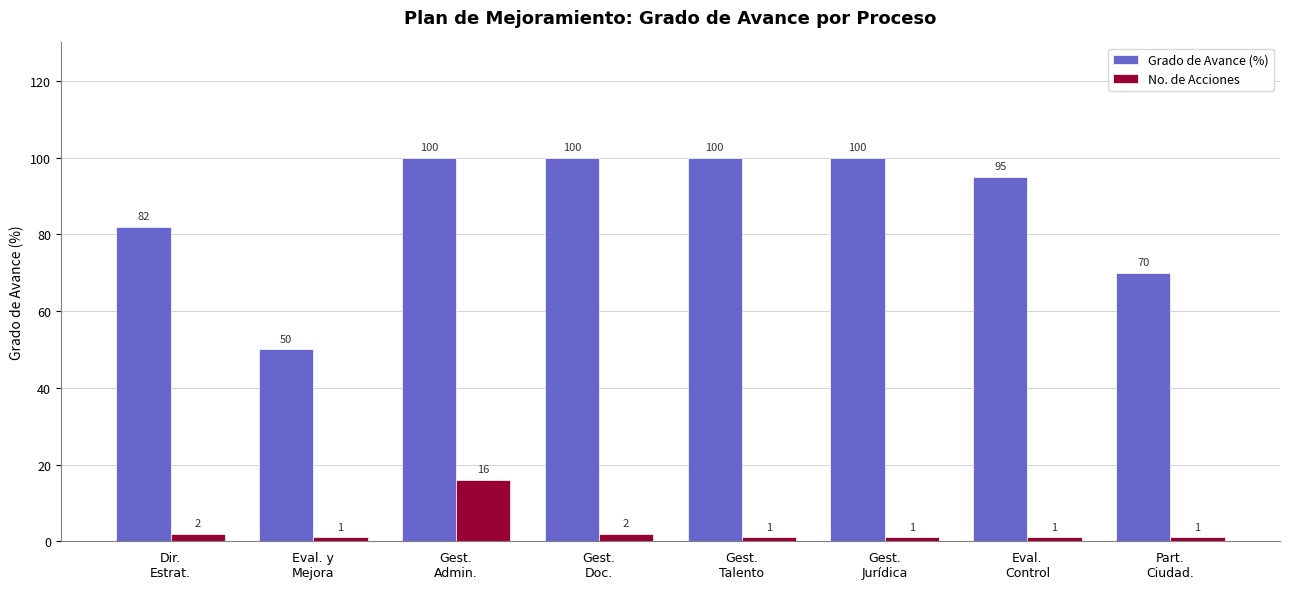

What is the label of the 4th bar from the left?

Gest.
Doc.